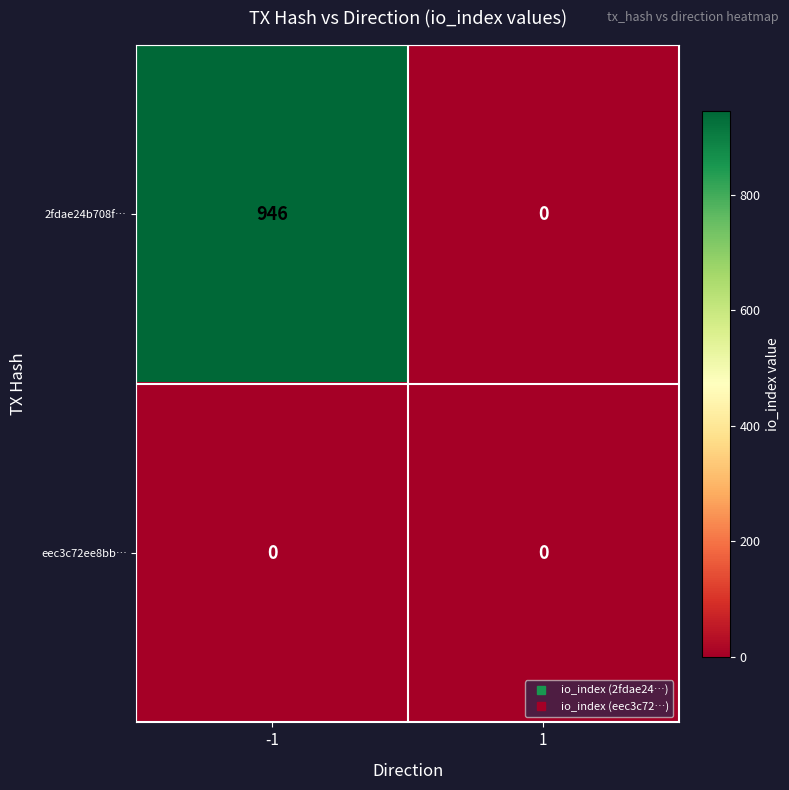

What is the difference between the highest and lowest values at -1?

946